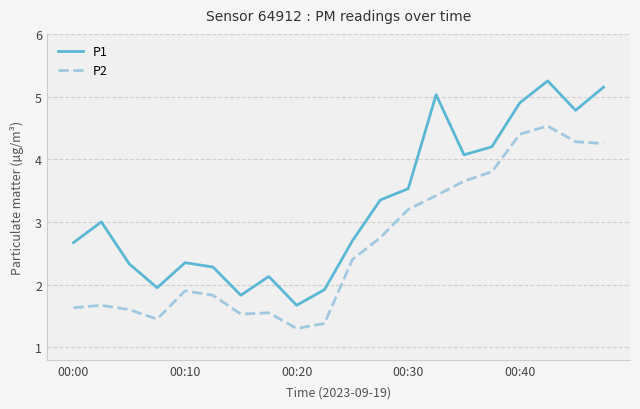

What are all the series names shown in the legend?

P1, P2